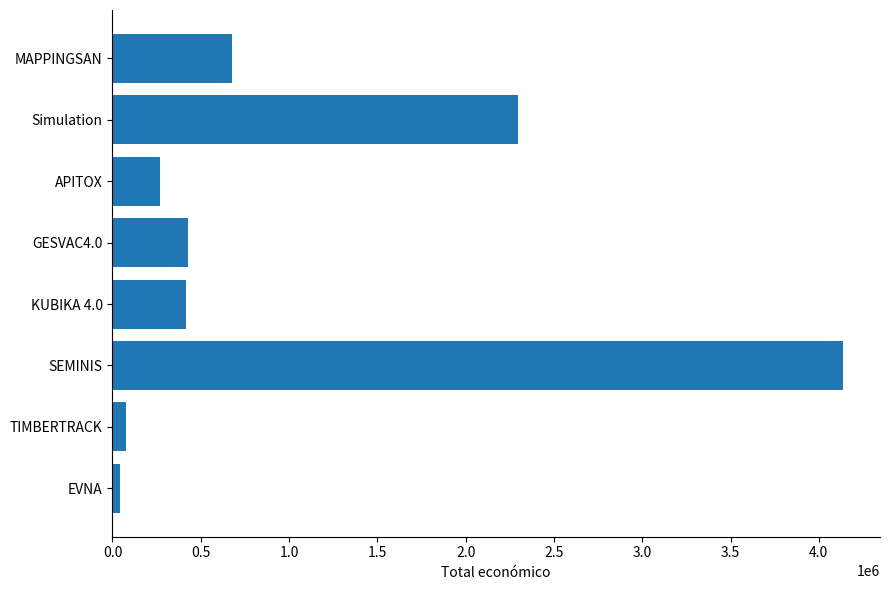

The chart shows a value of 3954485 at Simulation. True or false?

False